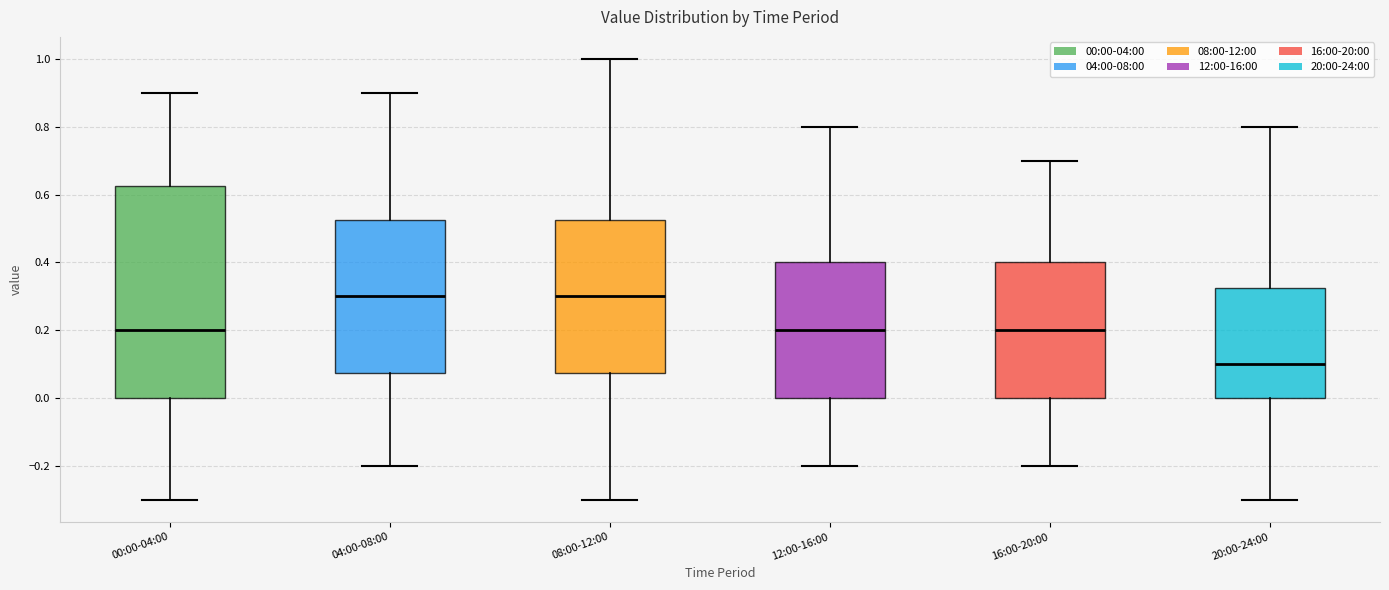

Comparing the boxes themselves (not the whiskers), which one is the tallest?

00:00-04:00